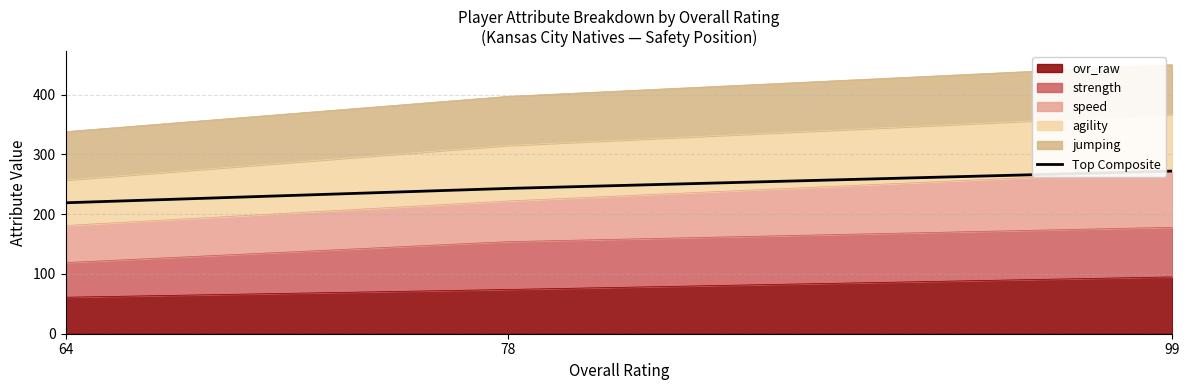

What is the maximum value shown in the chart?

272